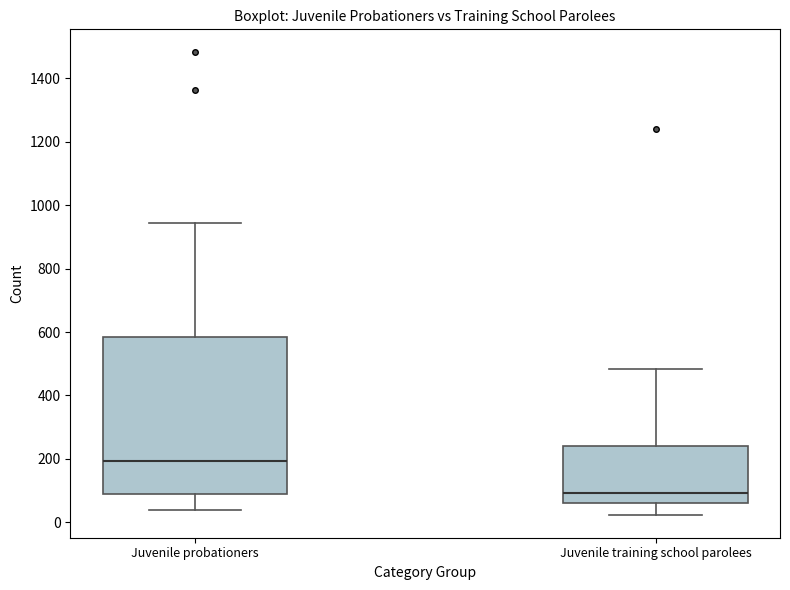

Which box has the lowest median line?

Juvenile training school parolees